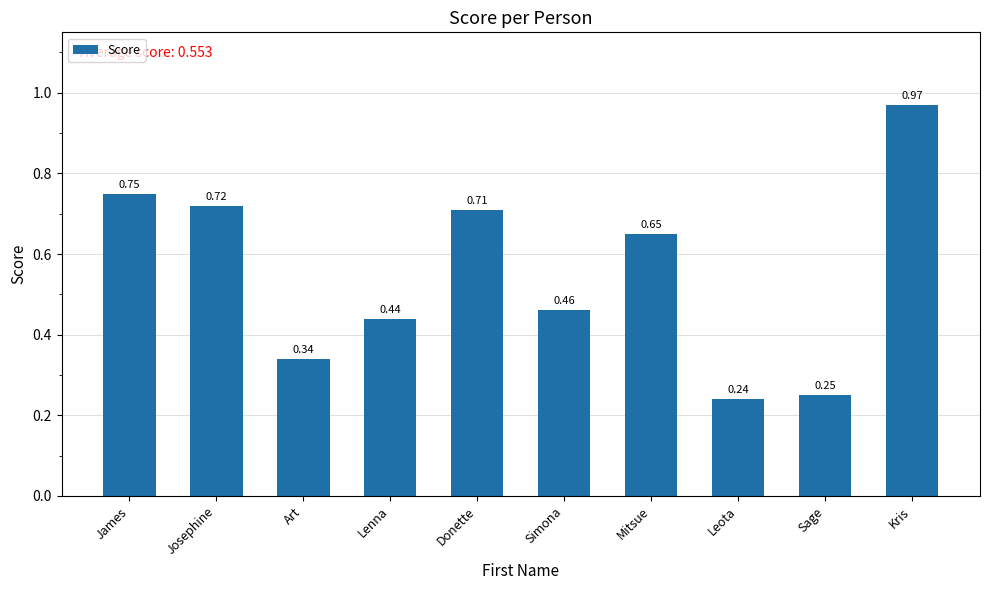

Which has a higher value, Simona or Leota?

Simona